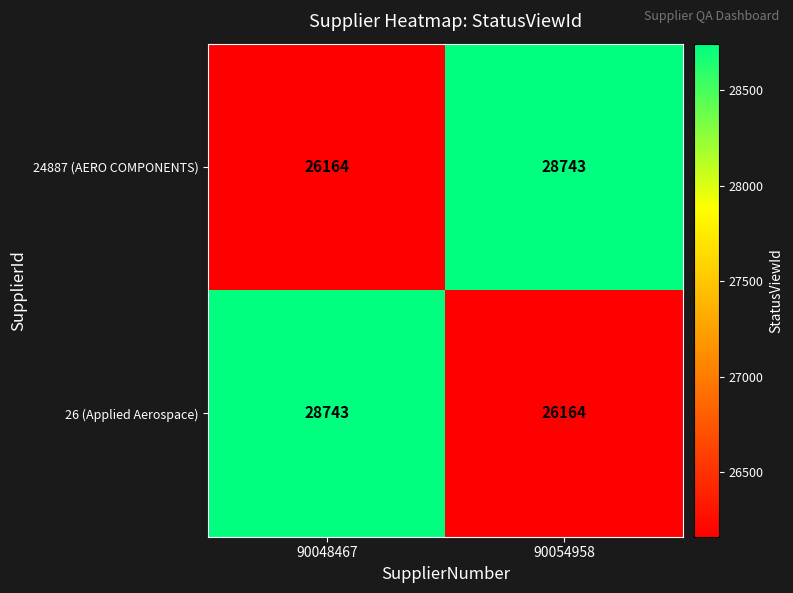

Is it true that 24887 (AERO COMPONENTS) equals 28743 at 90054958?

True